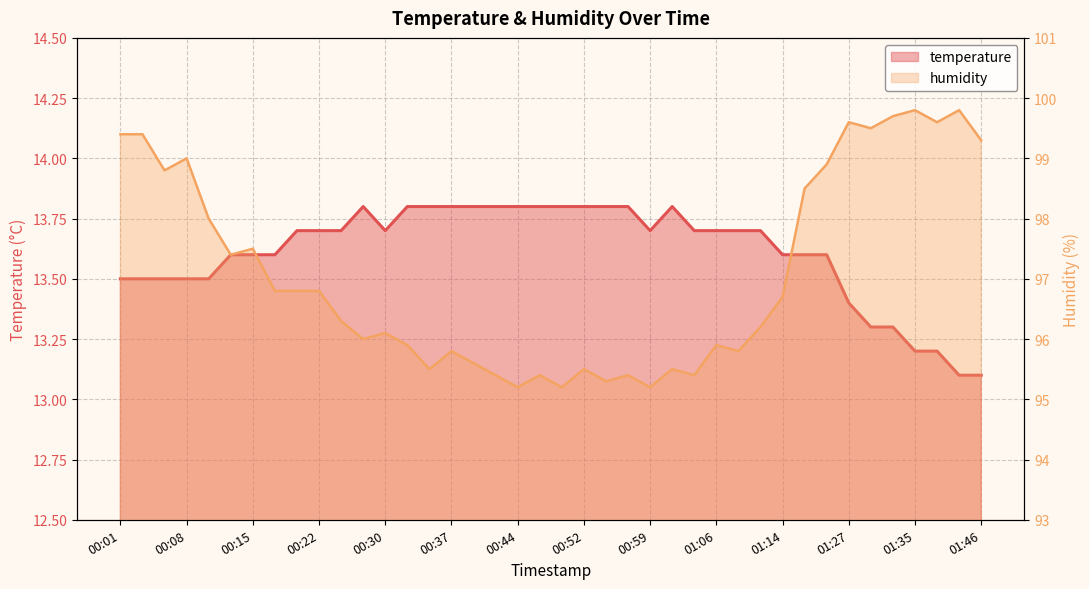

What is the minimum value for temperature?

13.1